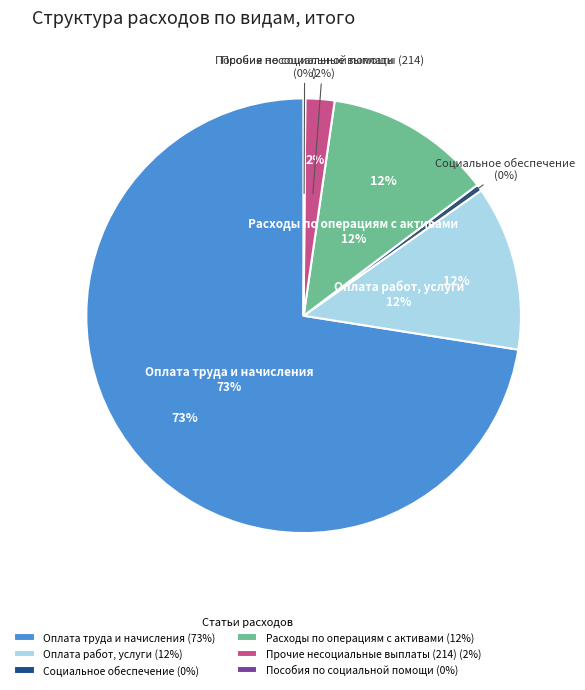

To the nearest percent, what percentage of the pie is Прочие несоциальные выплаты (214)?

2%